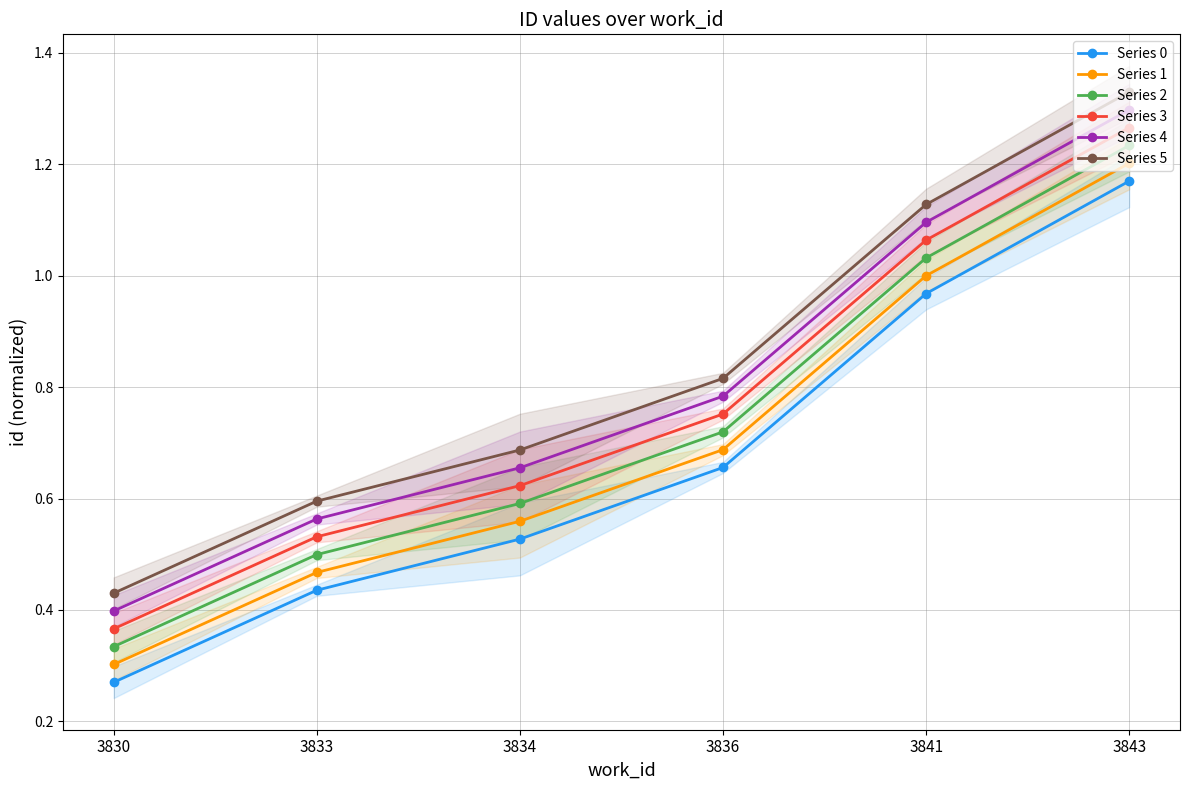

At which label is Series 5 closest to 0?

3830